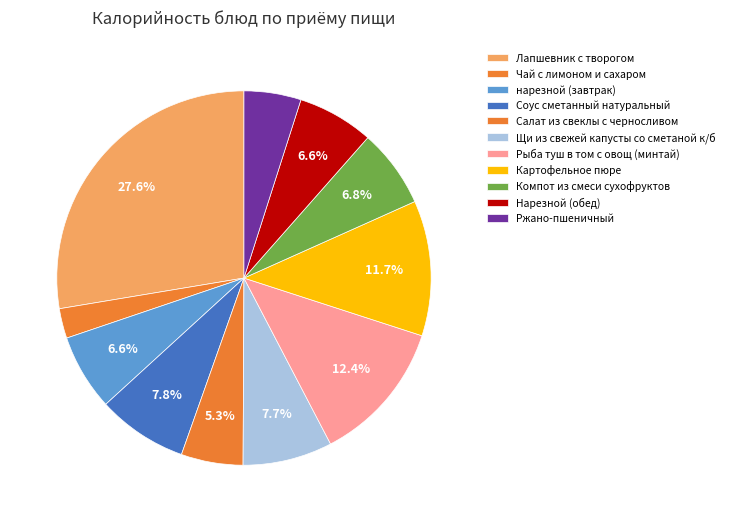

Count the number of slices in the pie.

11